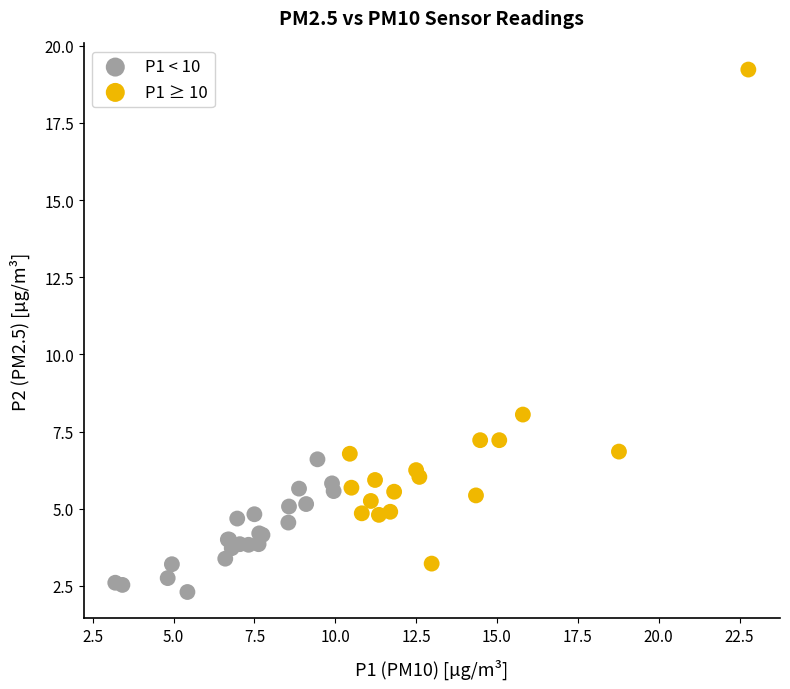

Which series has the largest Y range (max minus min)?

P1 ≥ 10